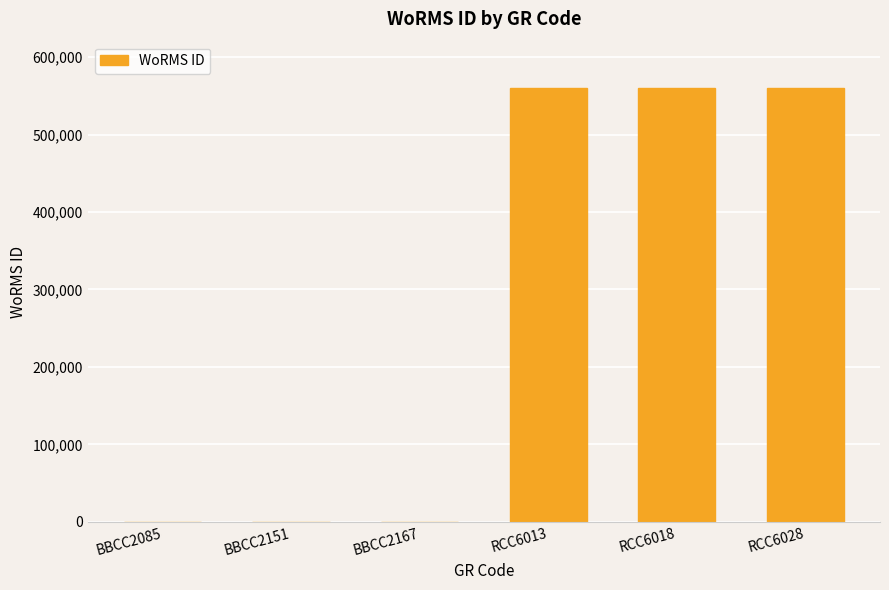

Is it true that the value at BBCC2167 is -294151?

False